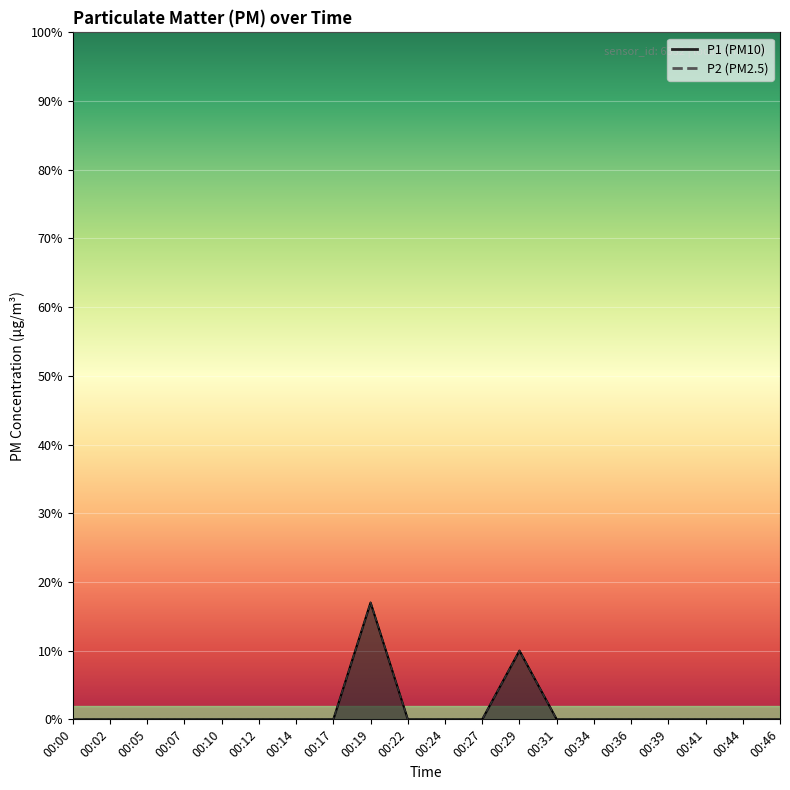

At how many categories does at least one series exceed 0?

2